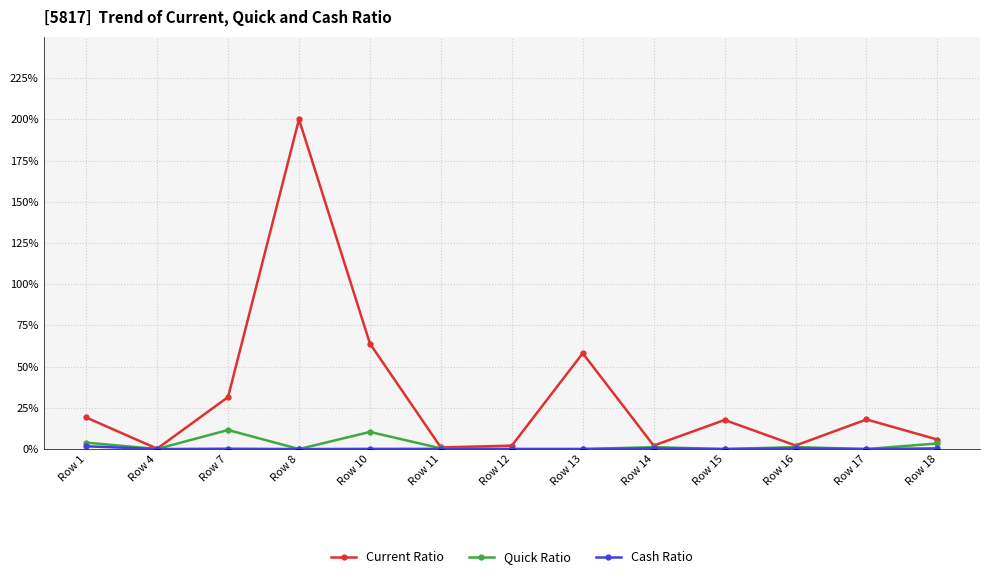

In Current Ratio, how many points are lower than both neighbors (excluding endpoints)?

4